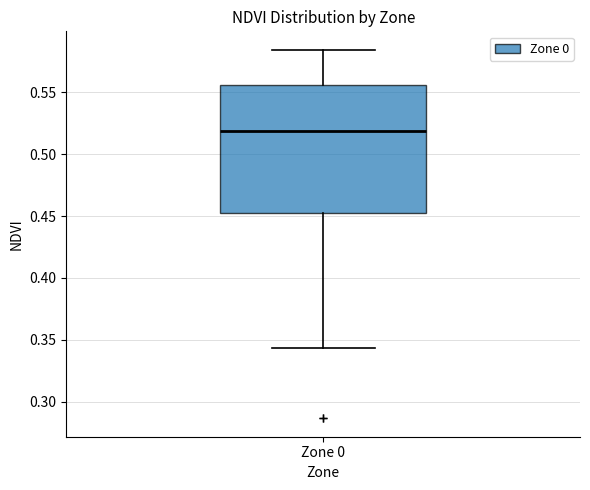

Transcribe this box plot: give where the median line is, the range the box spans, and where the two whiskers end, as read against the y-axis. The values are not printed on the chart, so give them approximately, as read against the axis.

median 0.520, box 0.450 to 0.555, whiskers 0.345 to 0.585